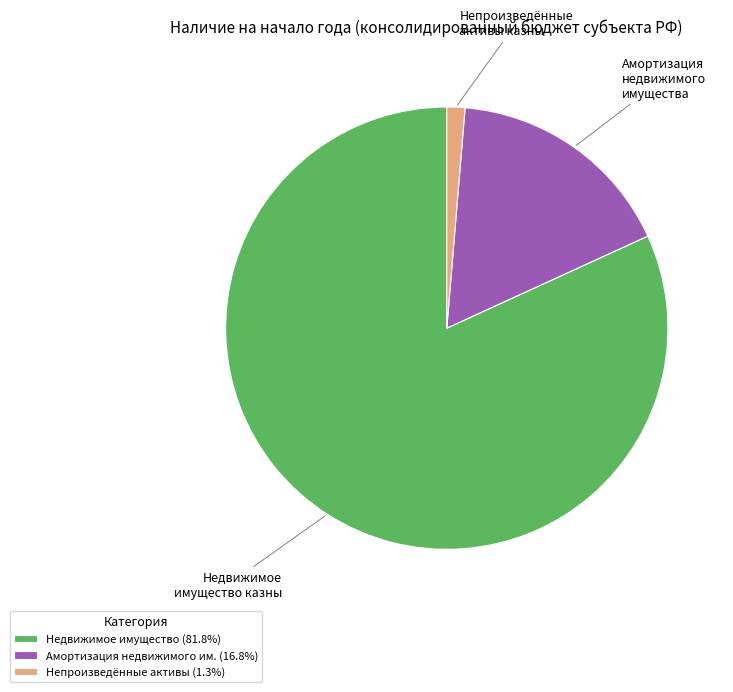

Does Непроизведённые активы (1.3%) account for over 50% of the chart?

No